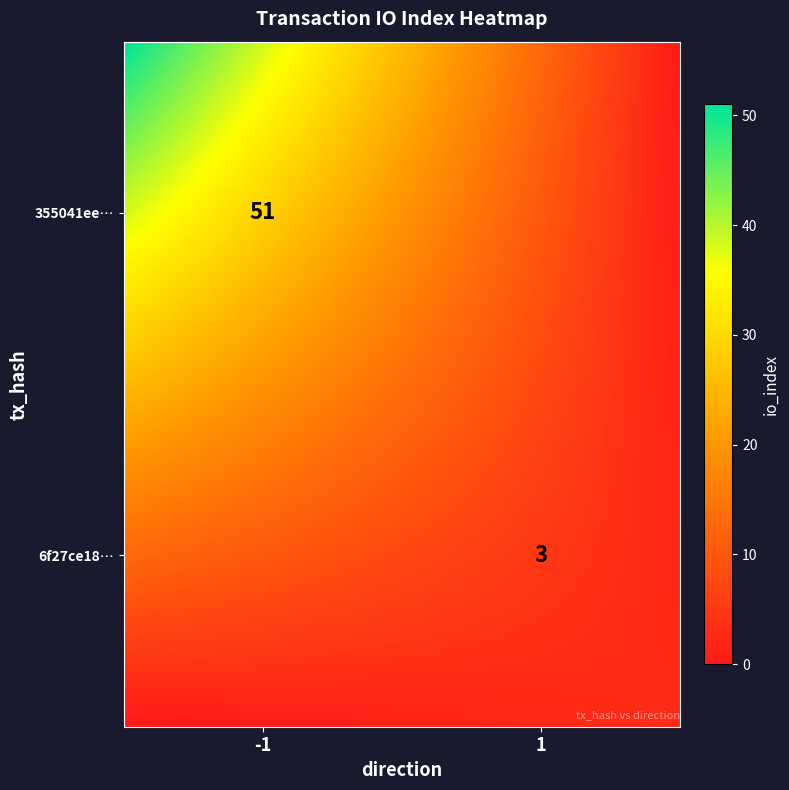

Is the value of 6f27ce18bd2913cd0cc0b639171db8feec164f7 at 1 greater than the value of 355041eea9ad046abe6e45c935c7f856c30998e at 1?

No